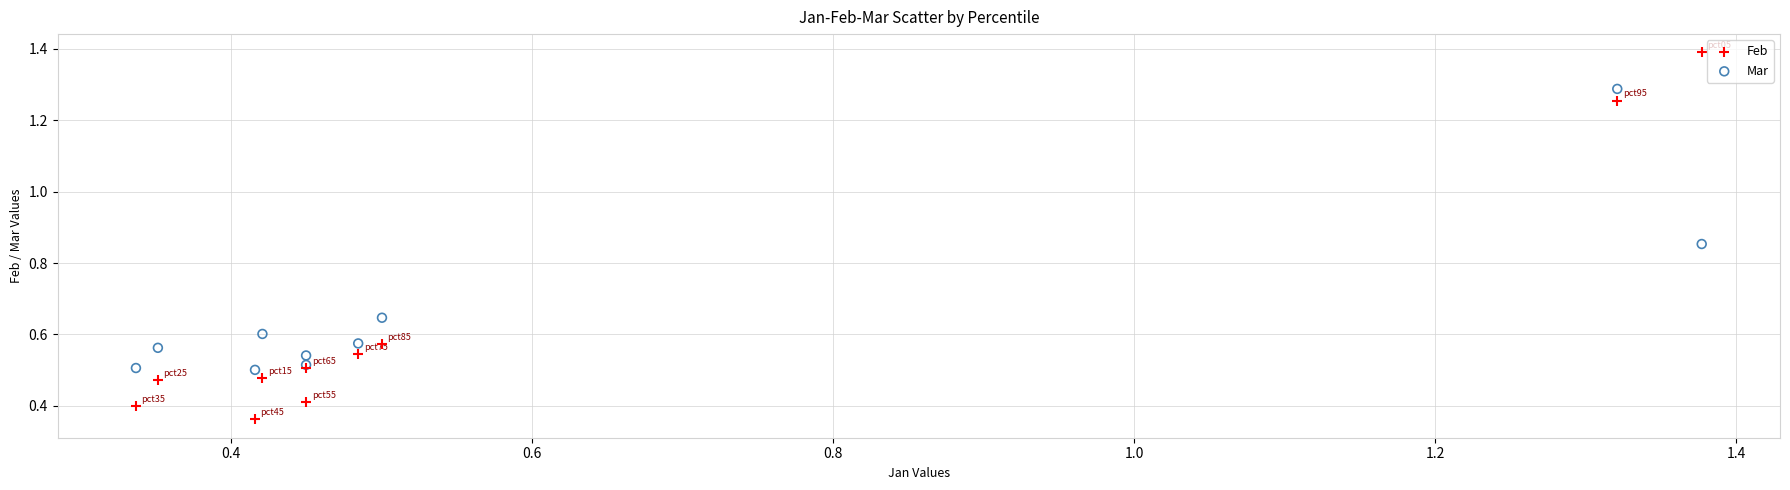

Which series reaches the minimum Y coordinate?

Feb